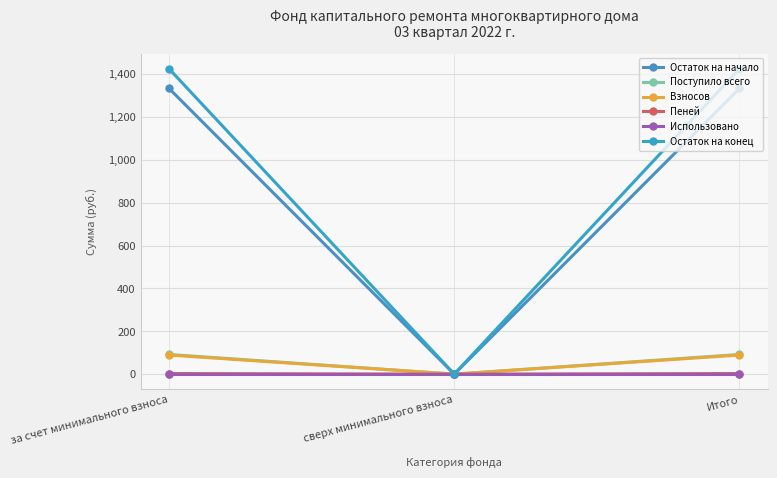

Count the number of categories in the chart.

3